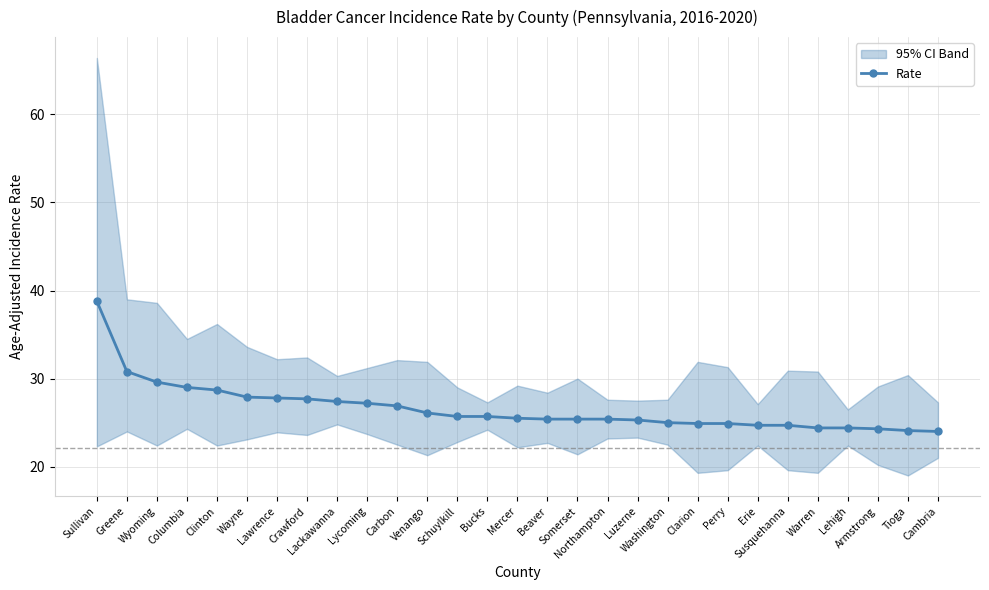

What is the change in value from Carbon to Somerset?

-1.5